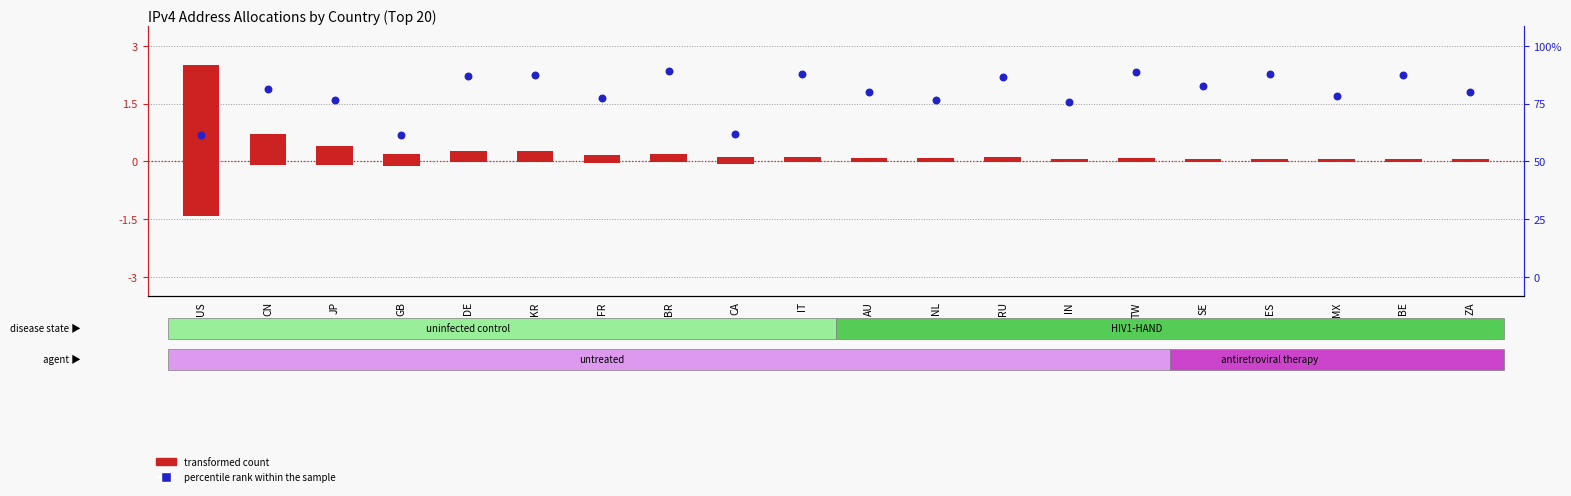

At how many categories does at least one series exceed 1?

18